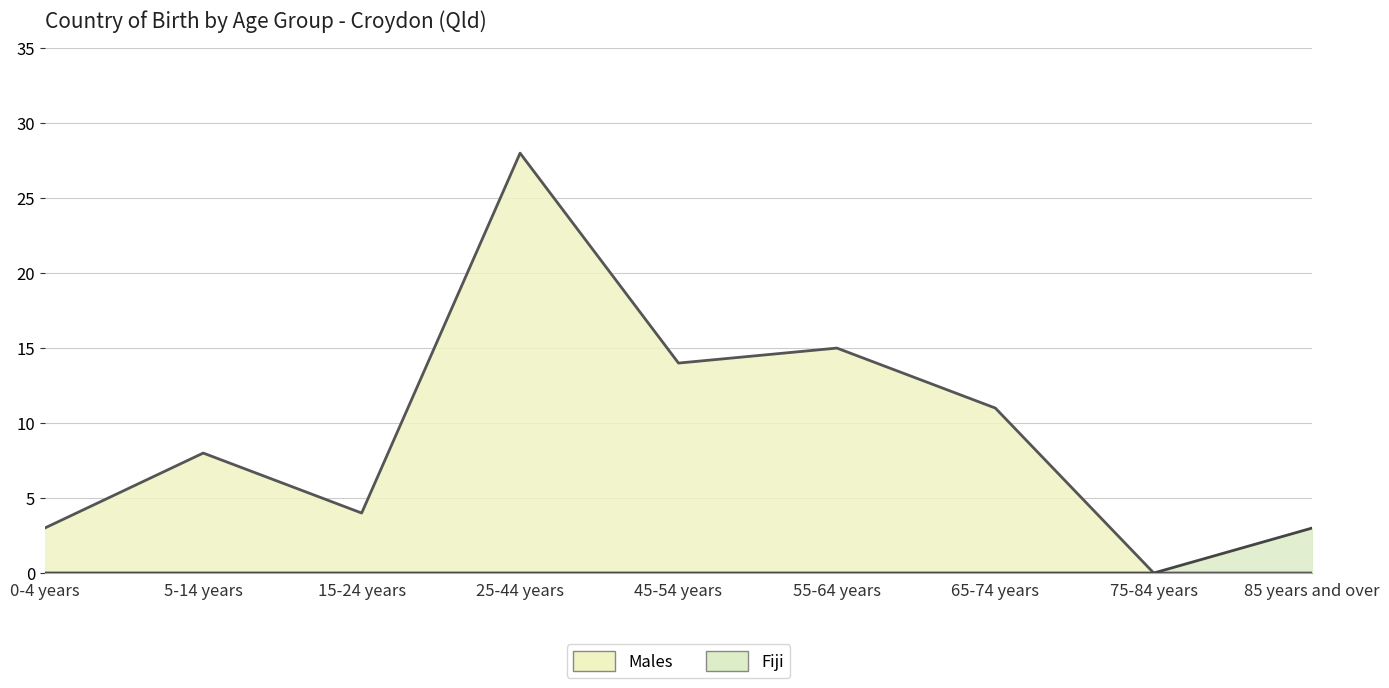

What is the maximum value shown in the chart?

28